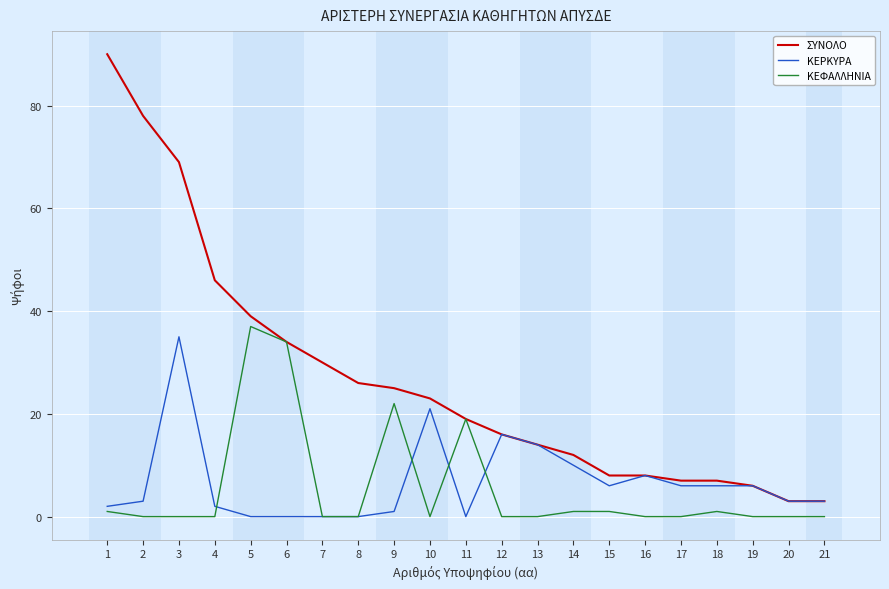

What is the maximum value for ΚΕΡΚΥΡΑ?

35